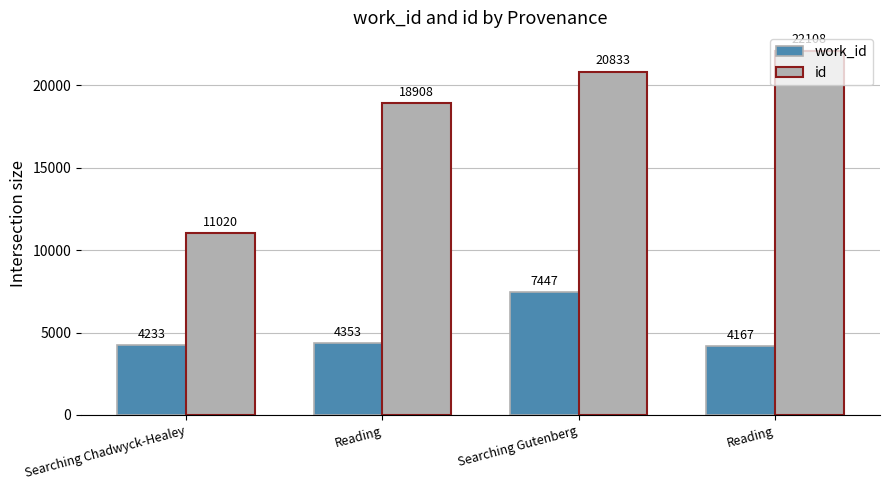

At which label is work_id closest to 5807?

Reading